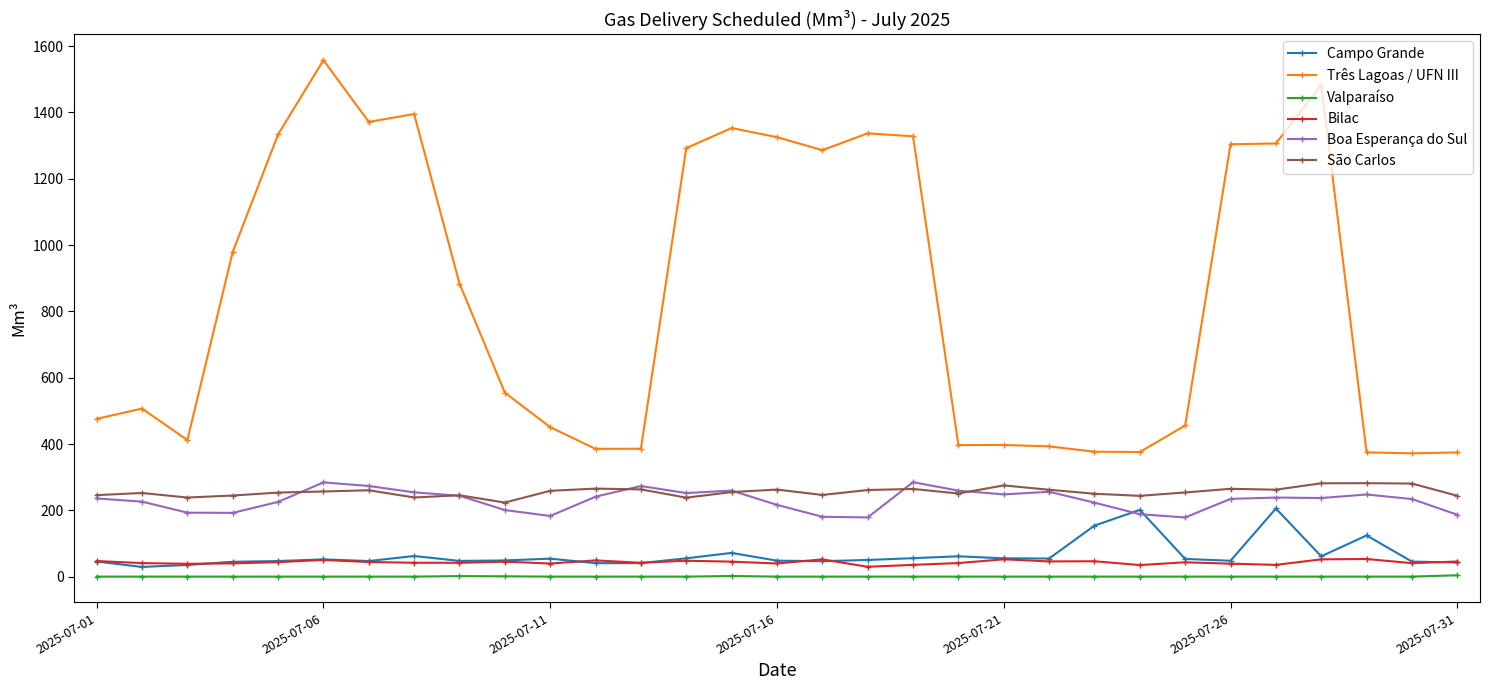

How many data points in Boa Esperança do Sul are above 235?

16